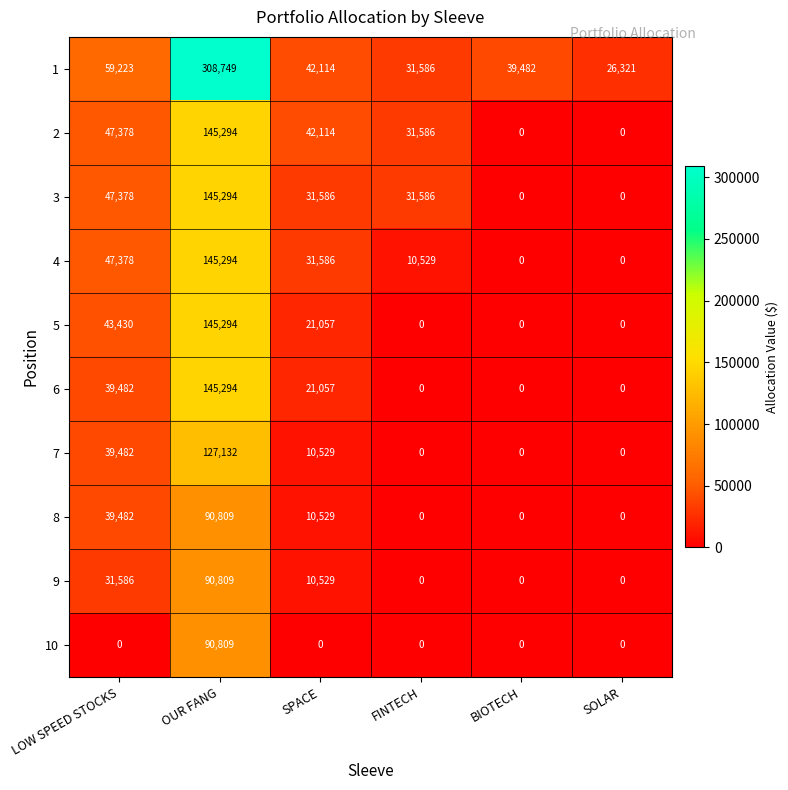

What is the sum of all 4 values?

234787